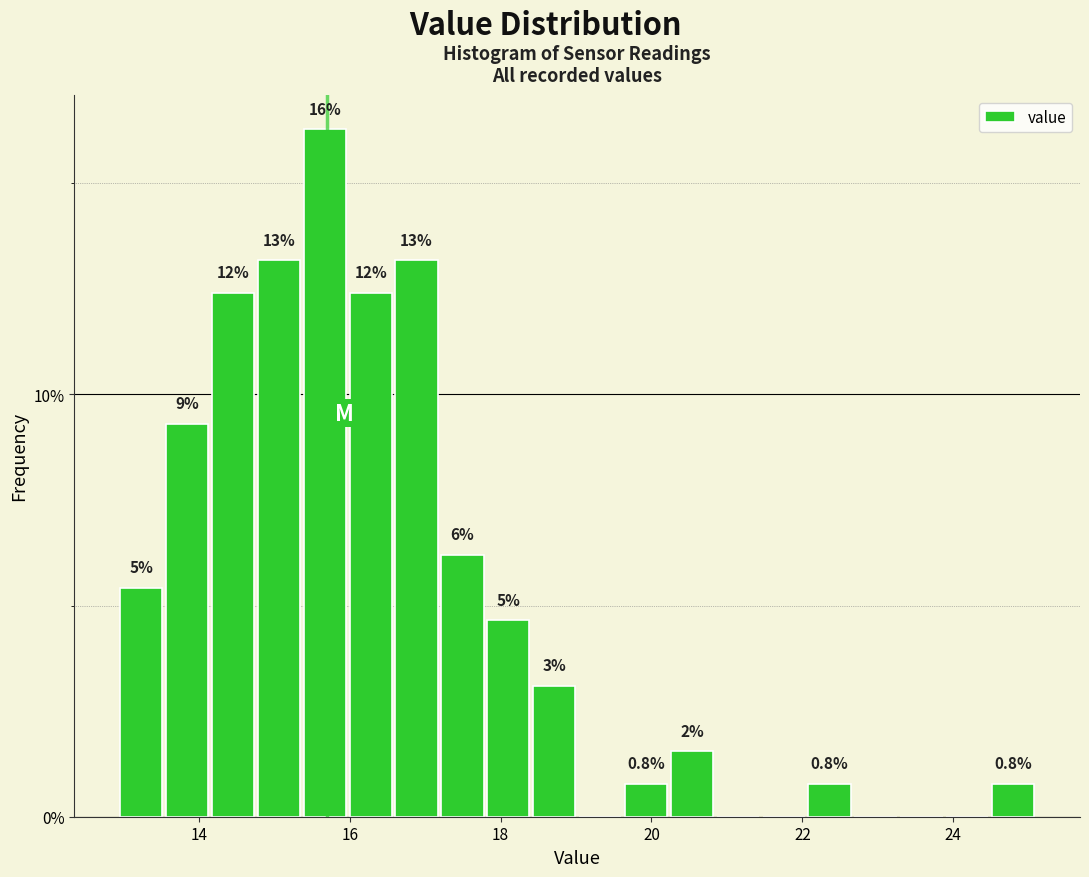

Read against the x-axis, roughly where is the centre of the tallest bar?

15.6